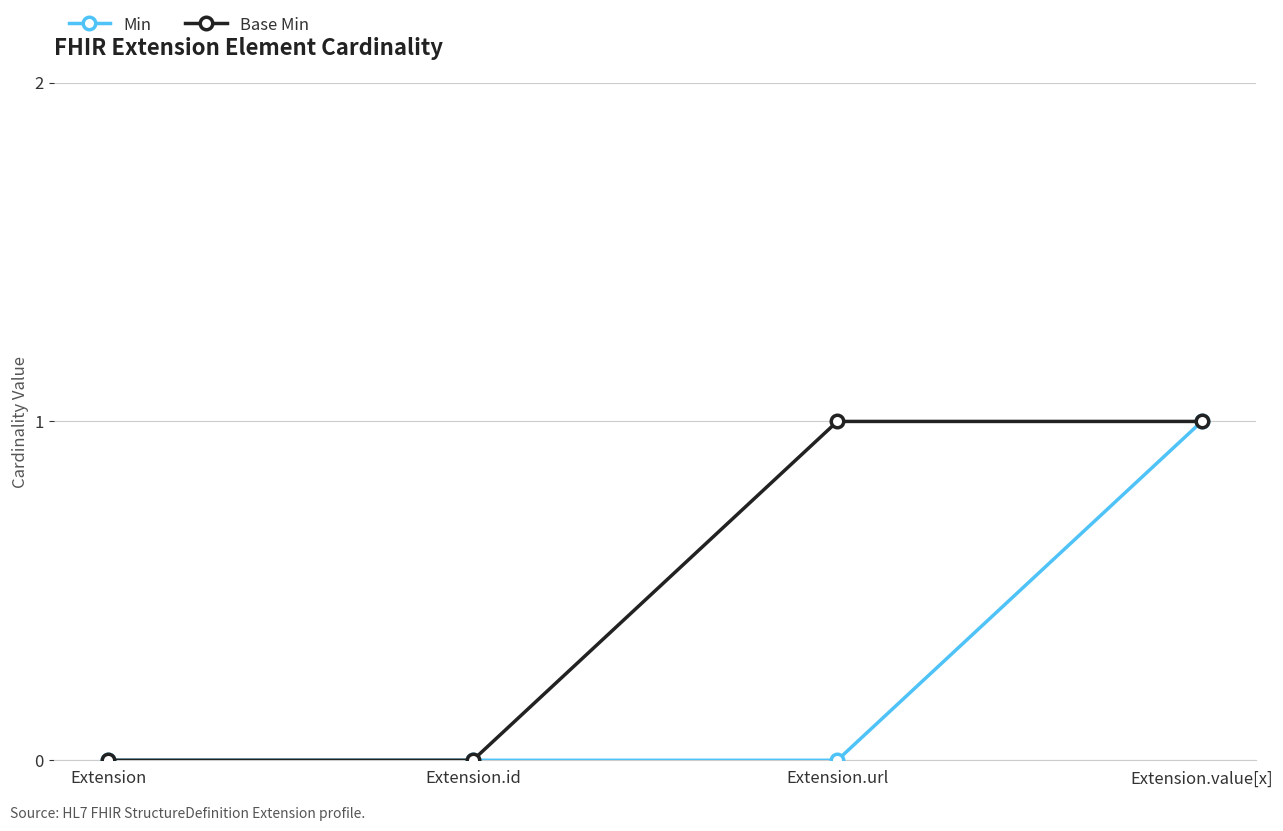

The Min series shows 0 at Extension.id. True or false?

True